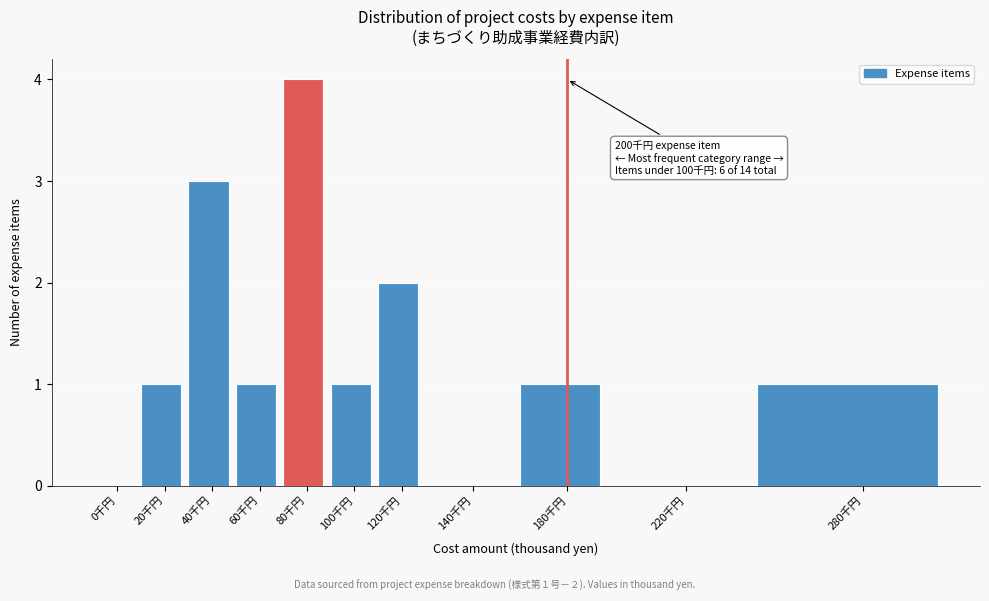

Reading left to right, list all the values displayed in this chart.

0千円=0	20千円=1	40千円=3	60千円=1	80千円=4	100千円=1	120千円=2	140千円=0	180千円=1	220千円=0	280千円=1